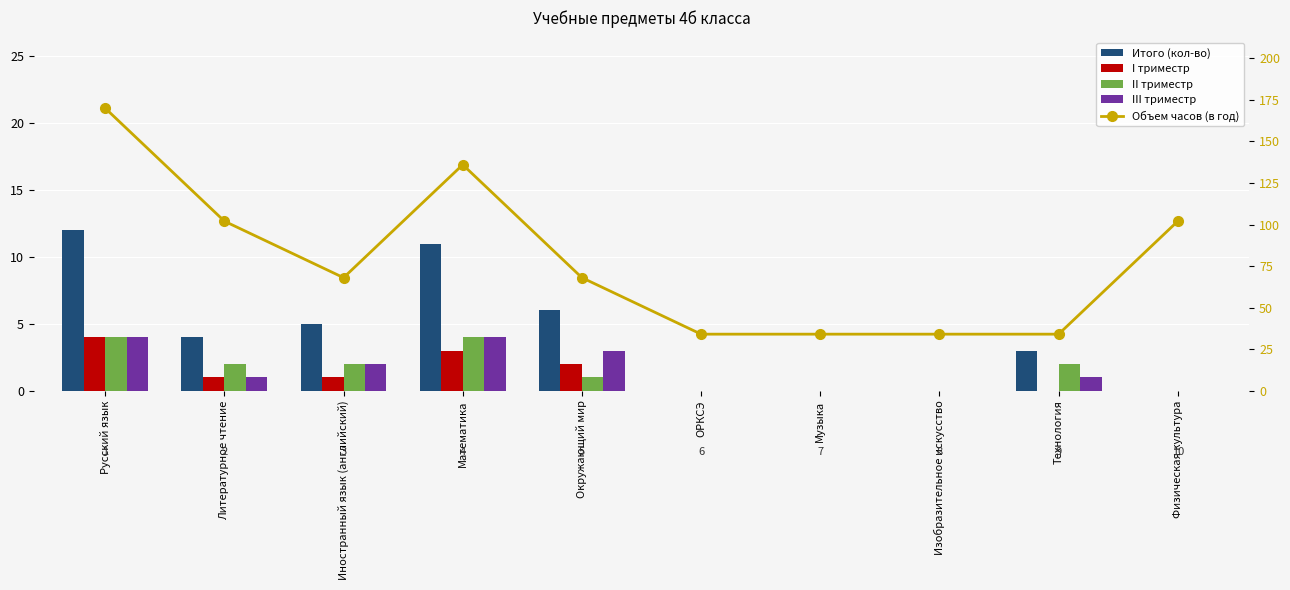

What is the difference between the second highest and second lowest values in the Объем часов (в год) series?

102